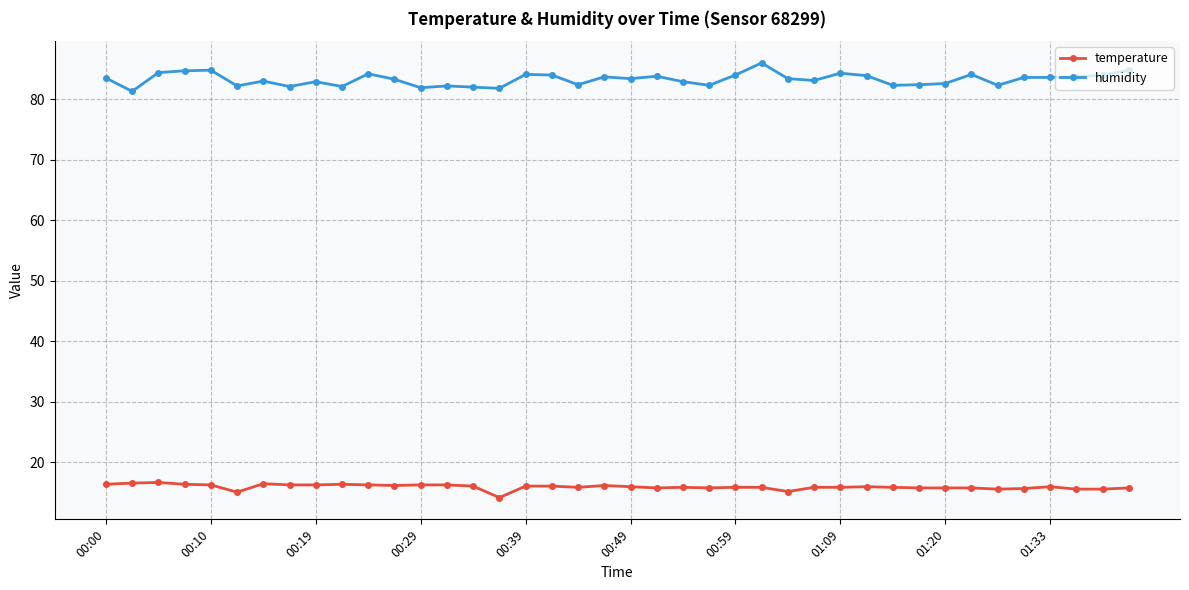

What is the sum of all temperature values?

638.6